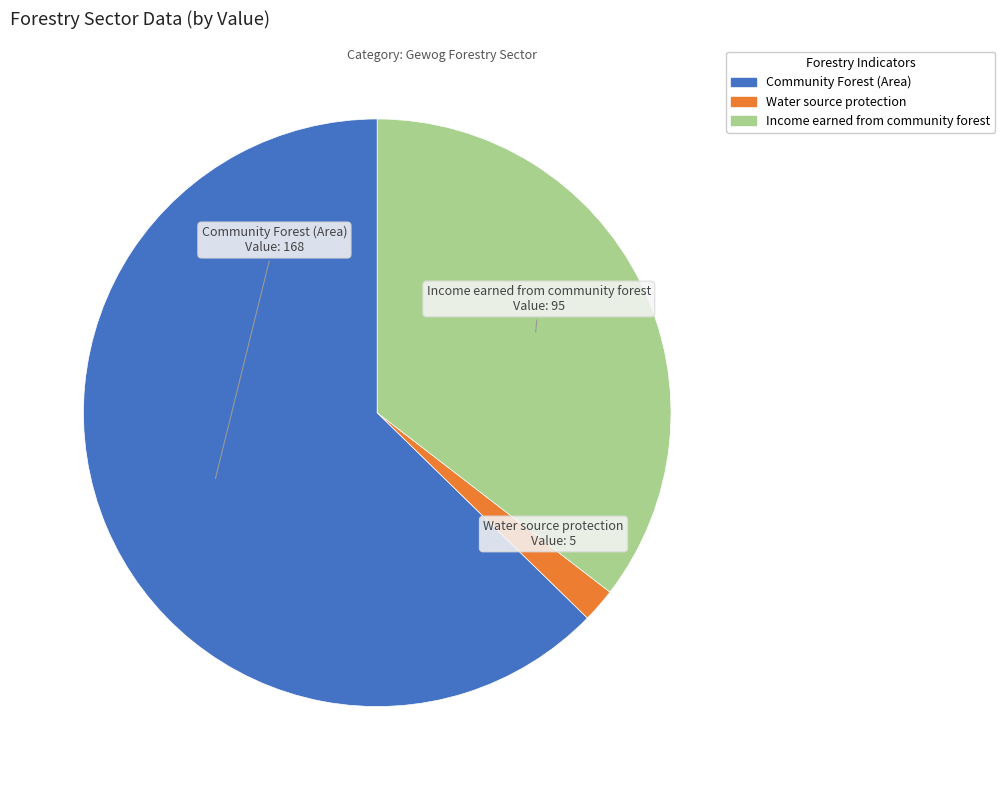

Between Water source protection and Community Forest (Area), which is larger?

Community Forest (Area)